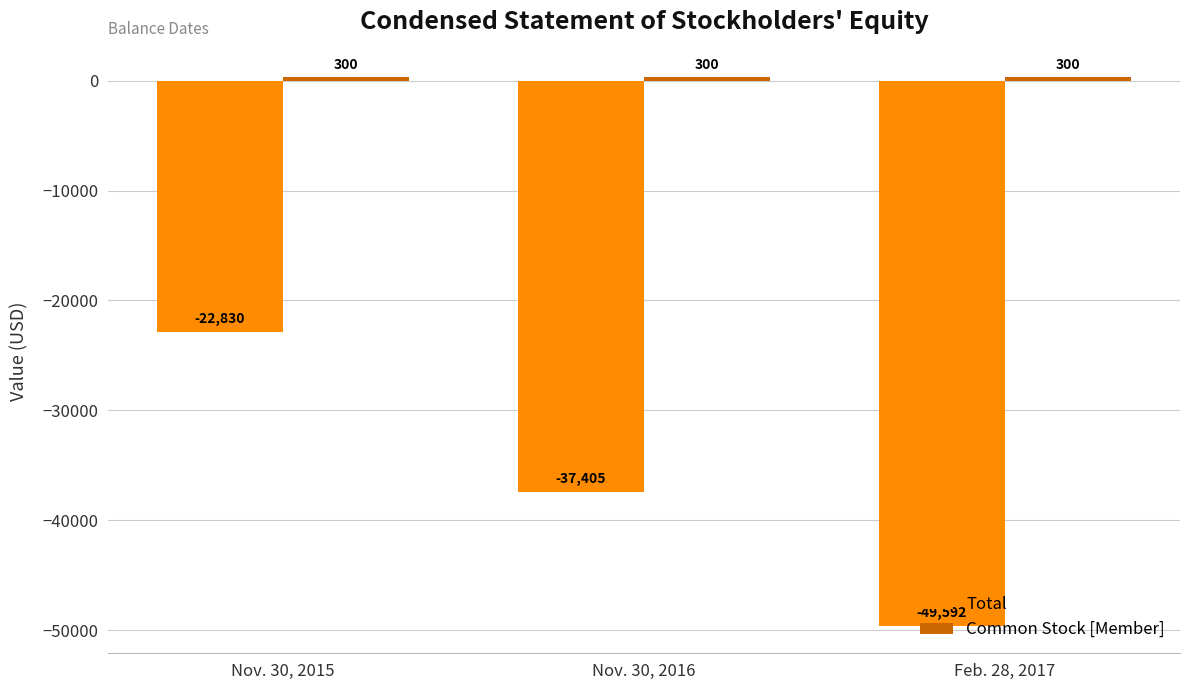

How many bars are there in total?

6